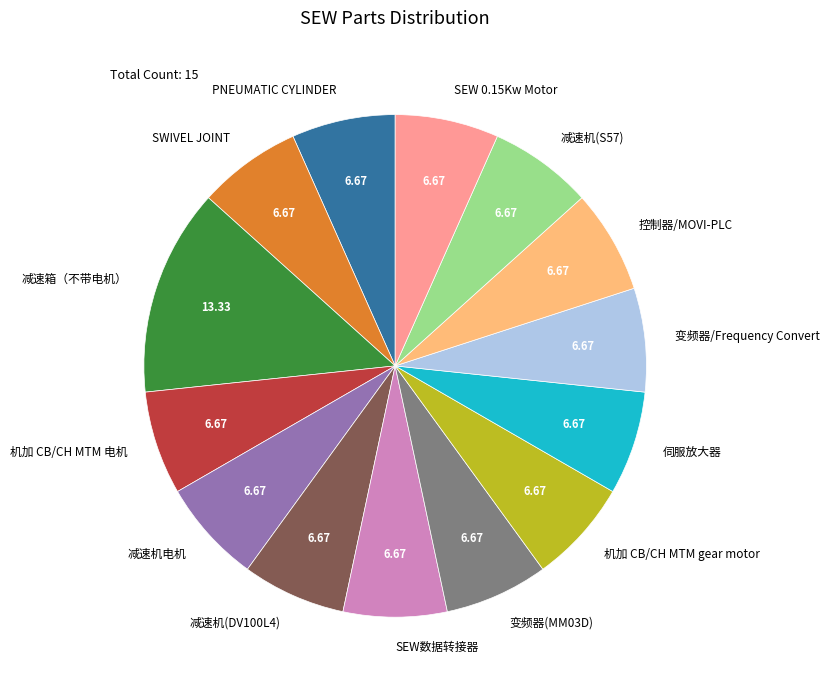

Which slice is the largest?

减速箱（不带电机）